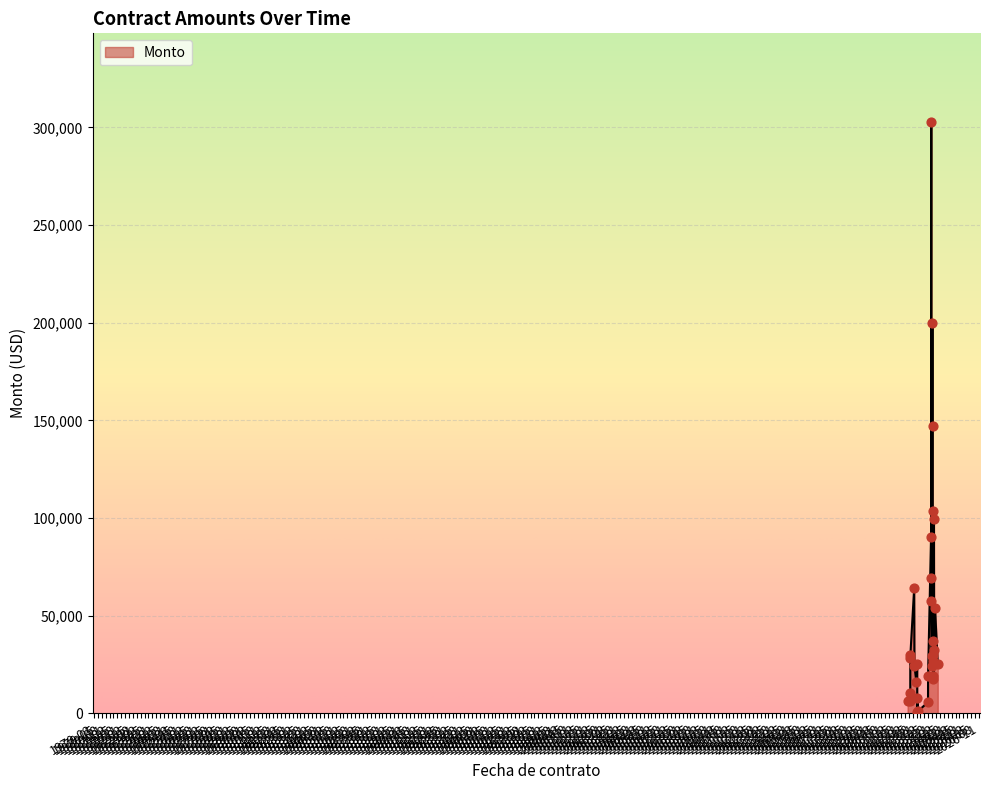

Approximately how many times larger is the value at 2022-11-29 compared to 2022-11-16?

1.4